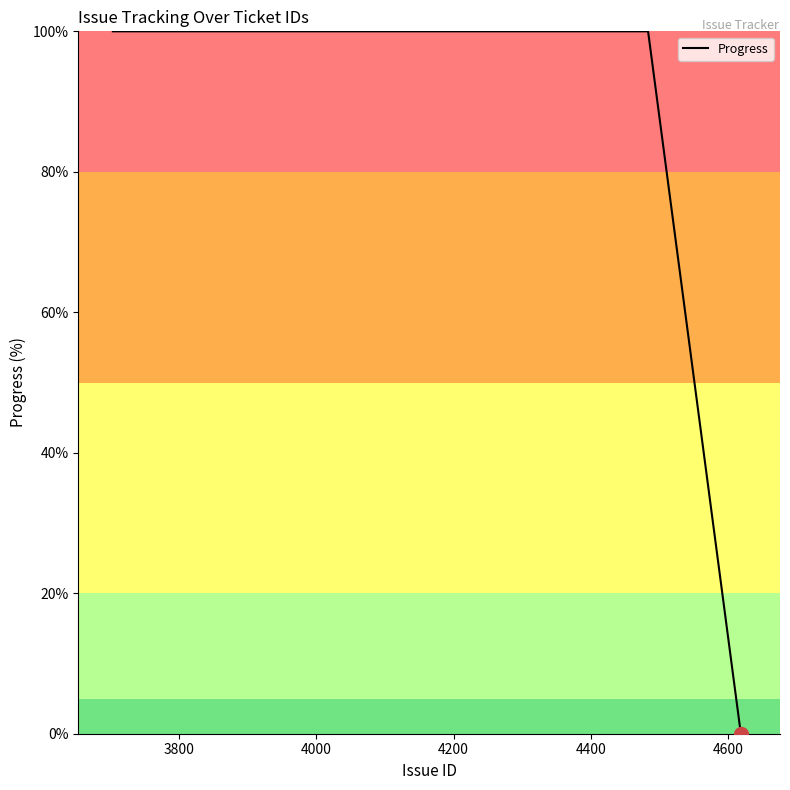

What is the difference between the maximum and minimum values?

100